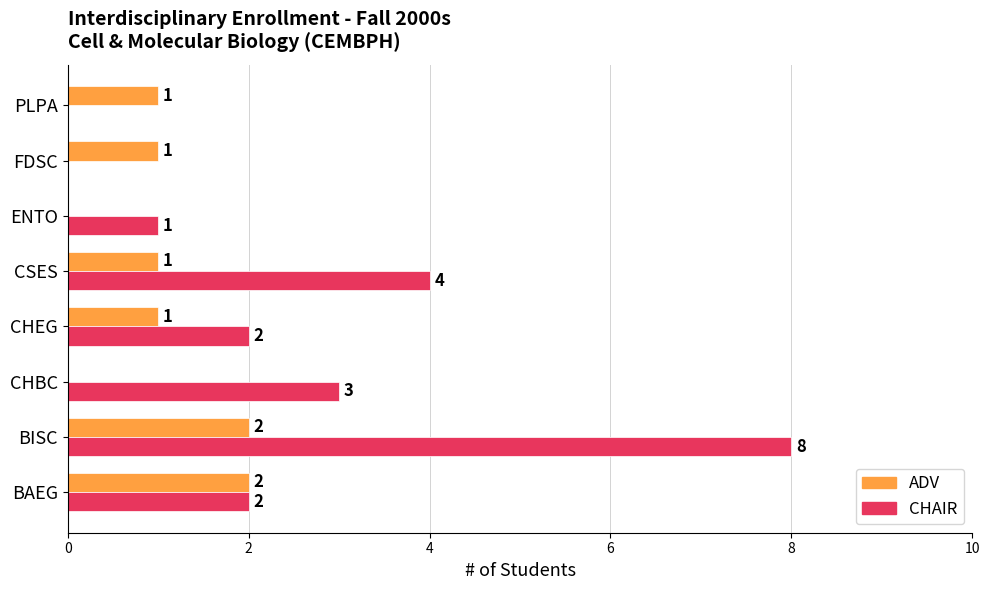

Which series has the largest total across all categories?

CHAIR